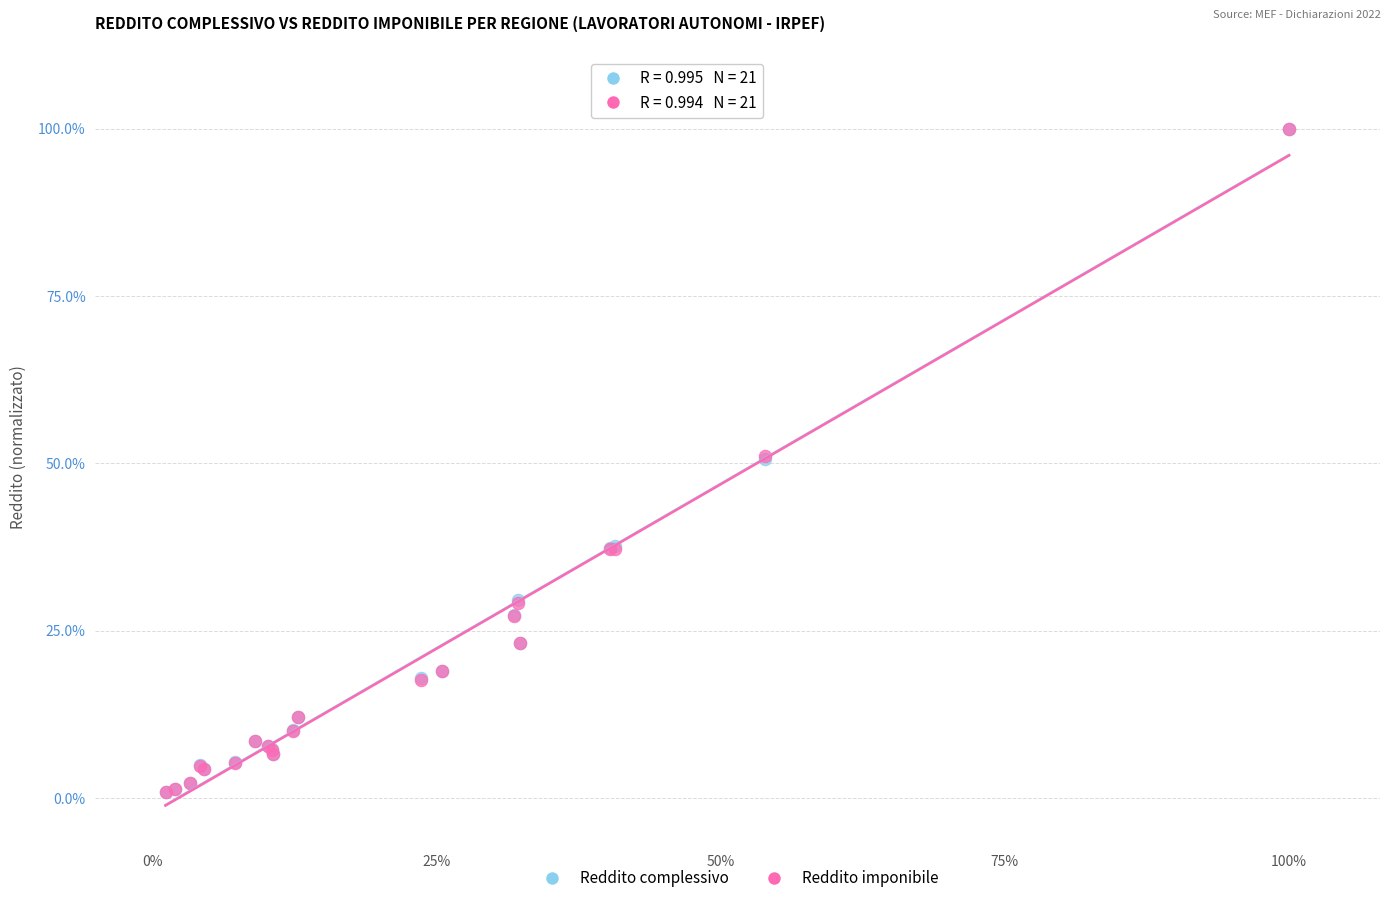

Which series has the widest spread of Y values?

Reddito imponibile